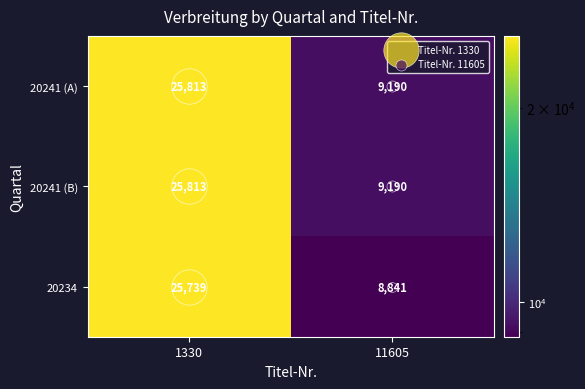

What is the greatest value displayed?

25813